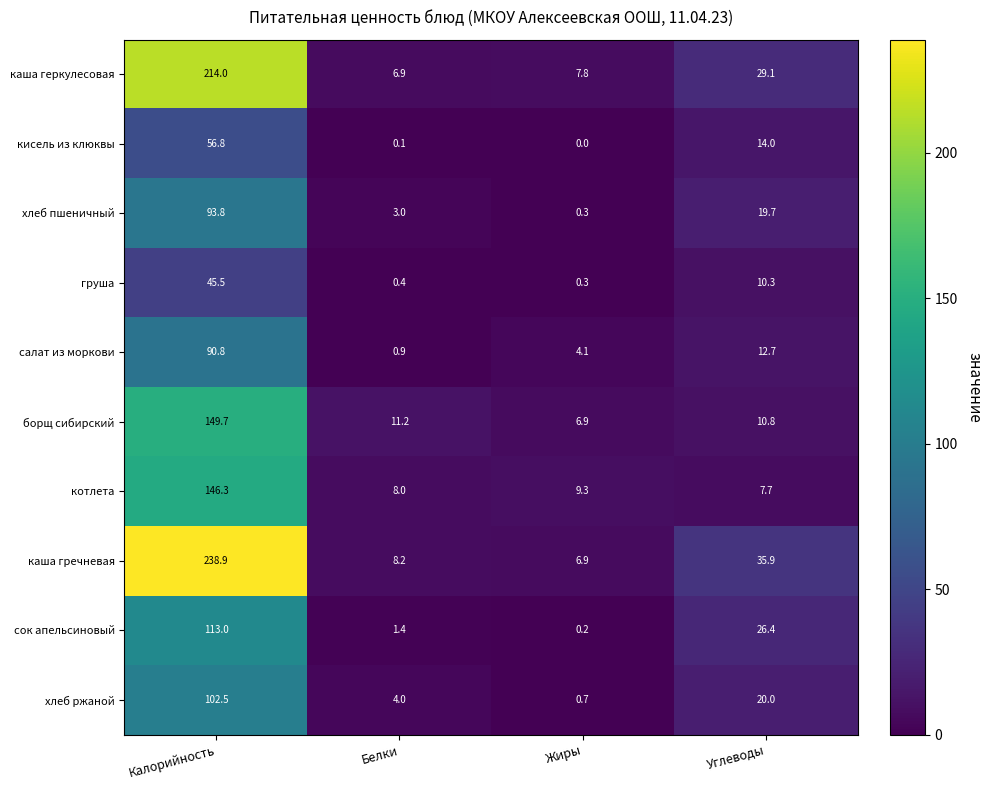

How many categories are shown in the chart?

4